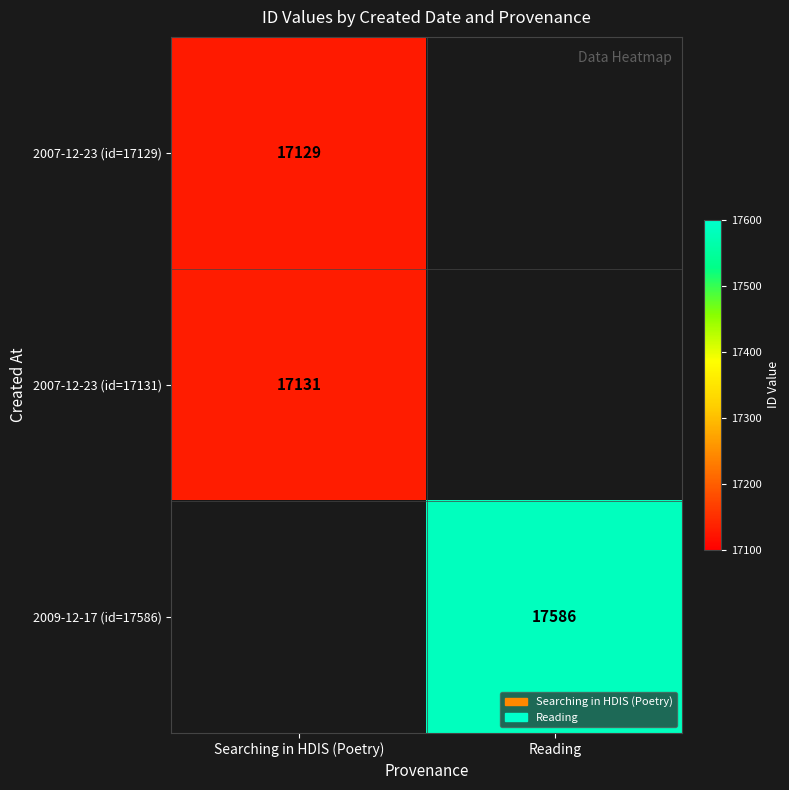

What is the smallest value displayed?

17129.0